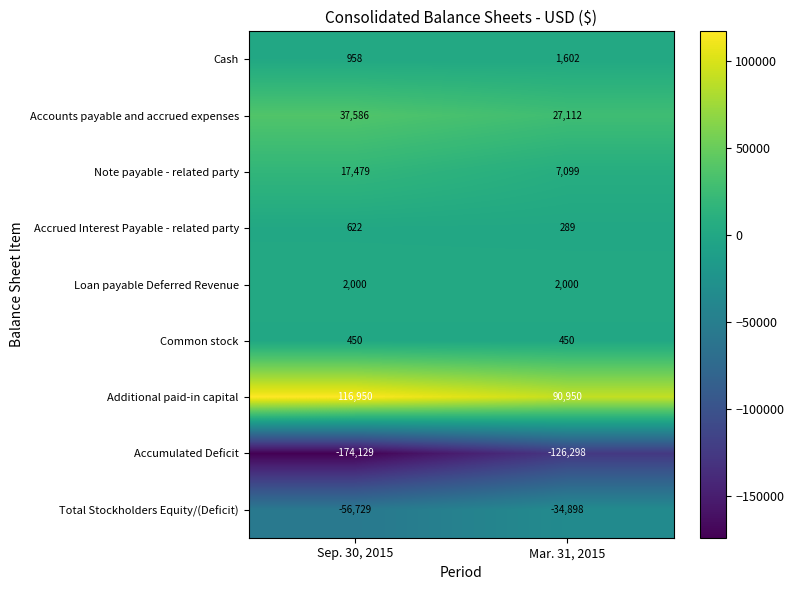

Which series has the widest spread of values?

Accumulated Deficit